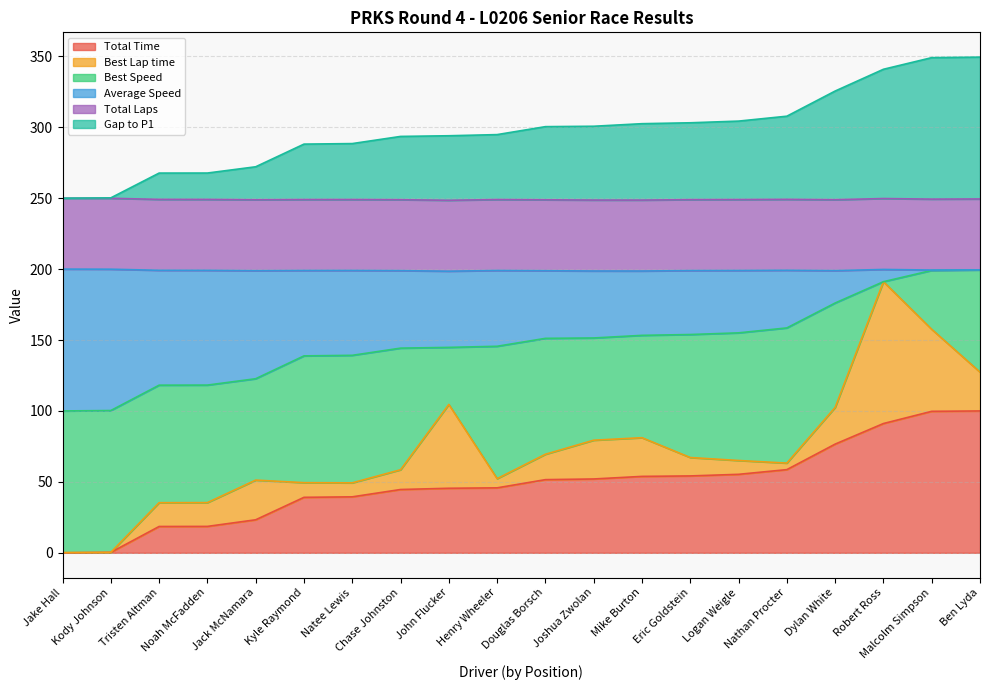

At which label does Total Time reach its minimum?

Jake Hall